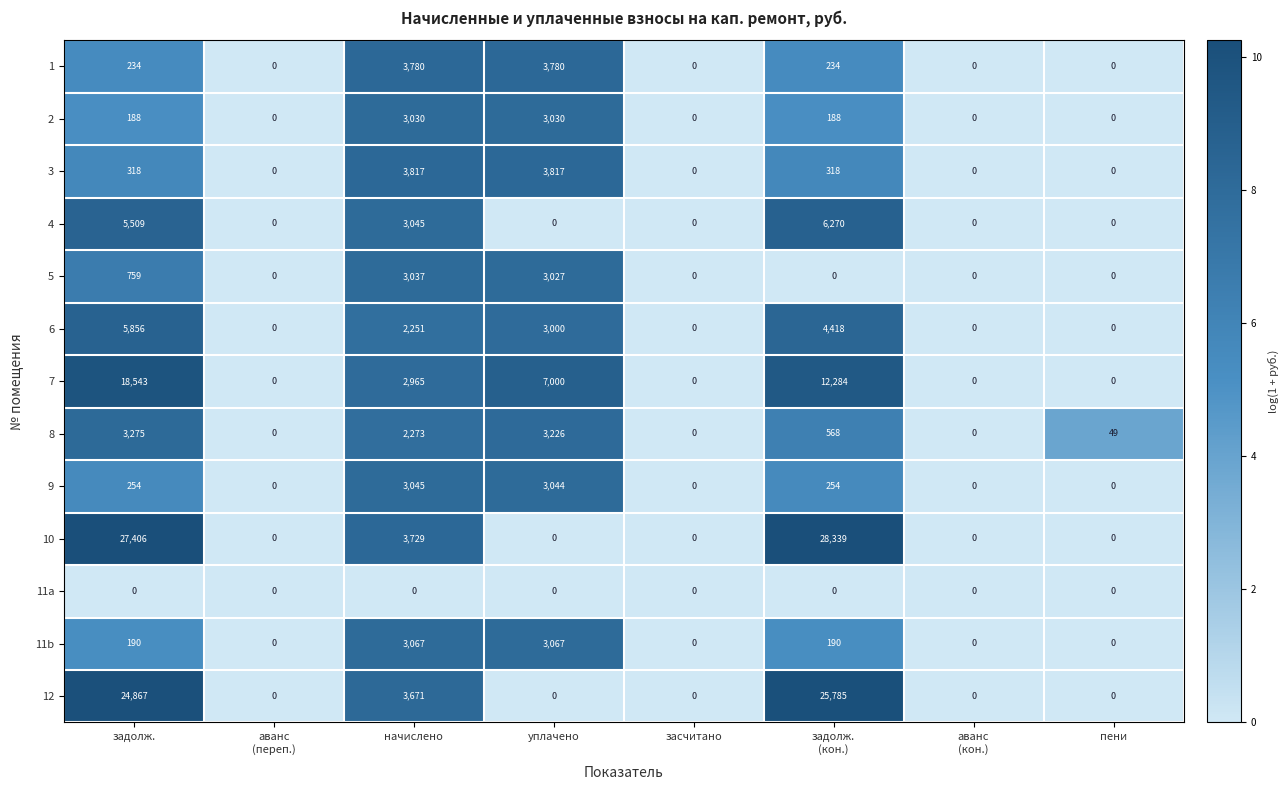

What is the highest value of the 1 series?

3780